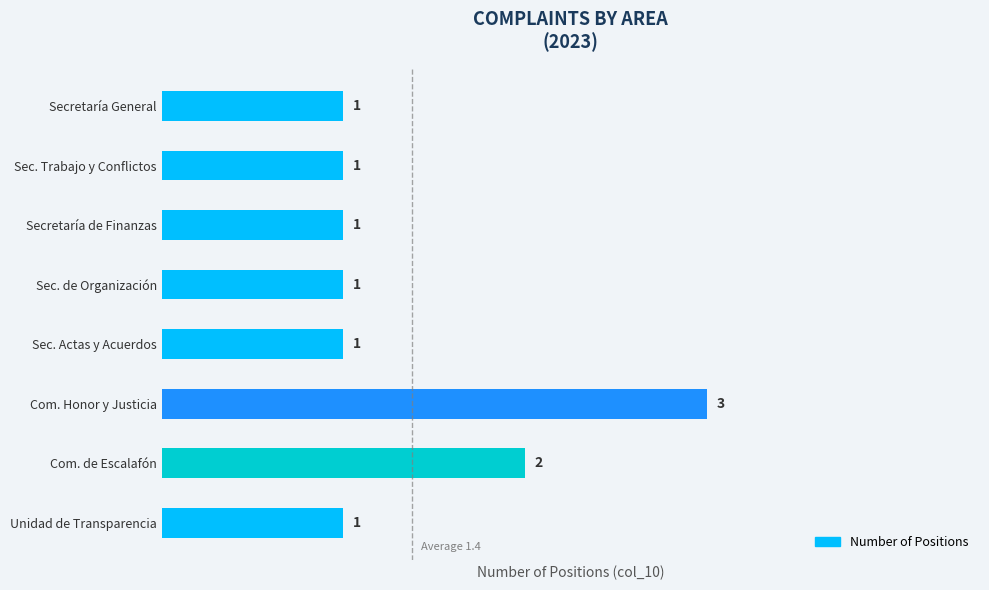

The chart shows a value of 3 at Com. Honor y Justicia. True or false?

True